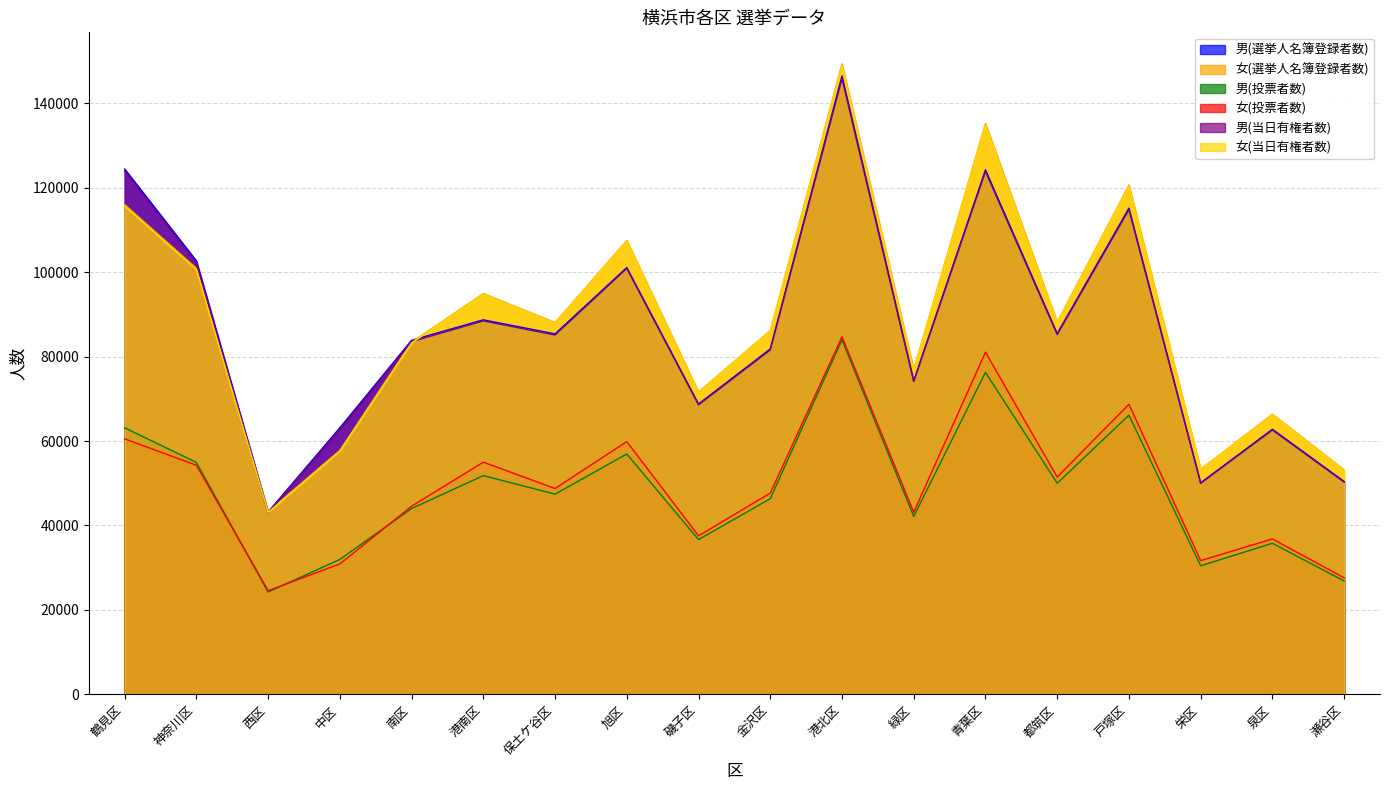

Reading left to right, what are all the values shown in this chart?

男(選挙人名簿登録者数): 124409	102659	43199	63135	83852	88701	85374	101091	68766	81804	146455	74284	124229	85447	115146	50100	62787	50423
女(選挙人名簿登録者数): 116000	100917	43260	57777	83393	94929	88056	107479	71608	86153	149327	76948	135200	88143	120628	53320	66352	53147
男(投票者数): 63132	54925	24230	31967	44010	51800	47412	56920	36650	46337	83968	42130	76253	50004	66114	30441	35783	26837
女(投票者数): 60516	54249	24557	30876	44548	54988	48746	59855	37538	47661	84684	43132	81034	51463	68690	31671	36803	27600
男(当日有権者数): 123911	102233	42999	62722	83538	88445	85104	100869	68564	81556	145820	74070	123802	85187	114777	49972	62595	50255
女(当日有権者数): 115674	100580	43103	57598	83200	94781	87881	107287	71463	86019	148877	76750	134836	87950	120330	53241	66197	53044